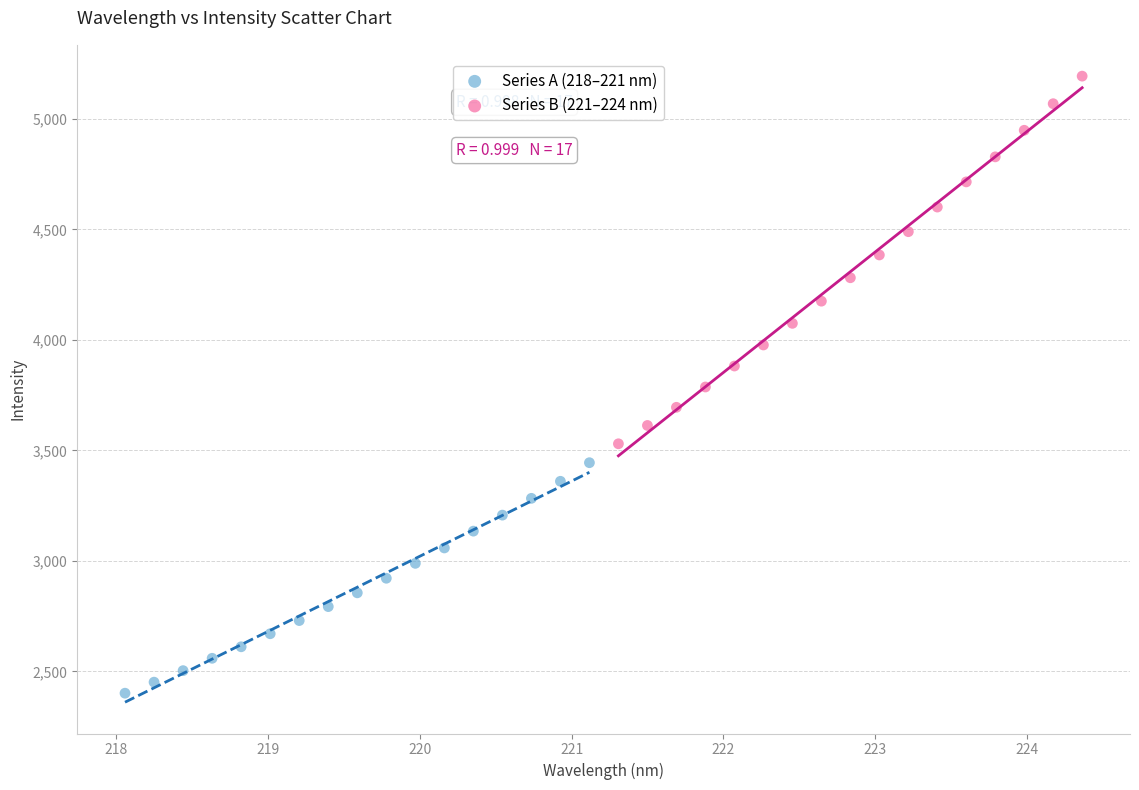

Which series reaches the maximum Y coordinate?

Series B (221–224 nm)